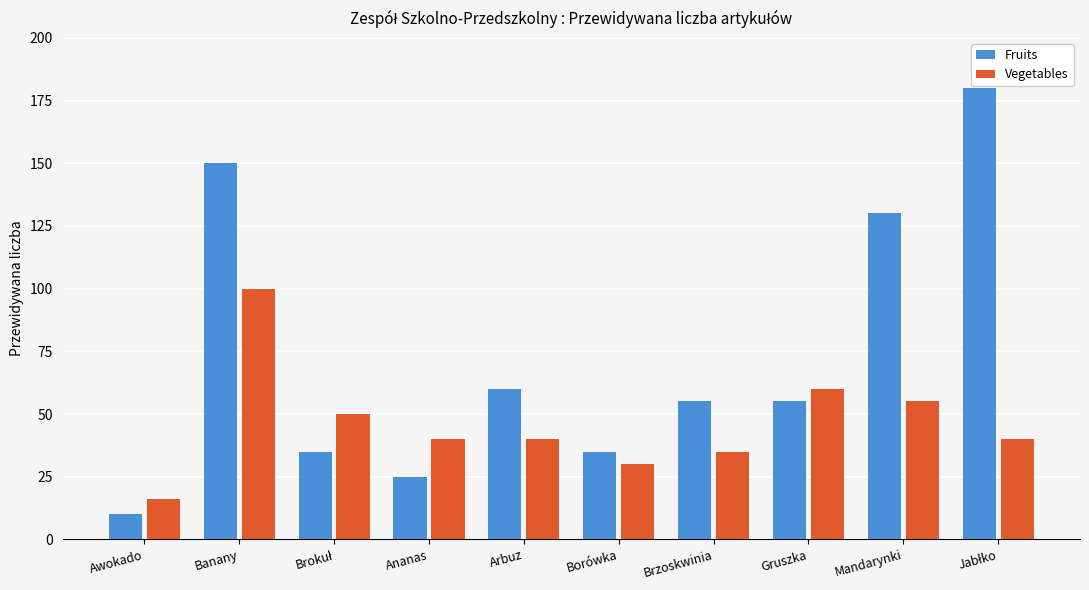

Which category has the lowest value across all series?

Awokado